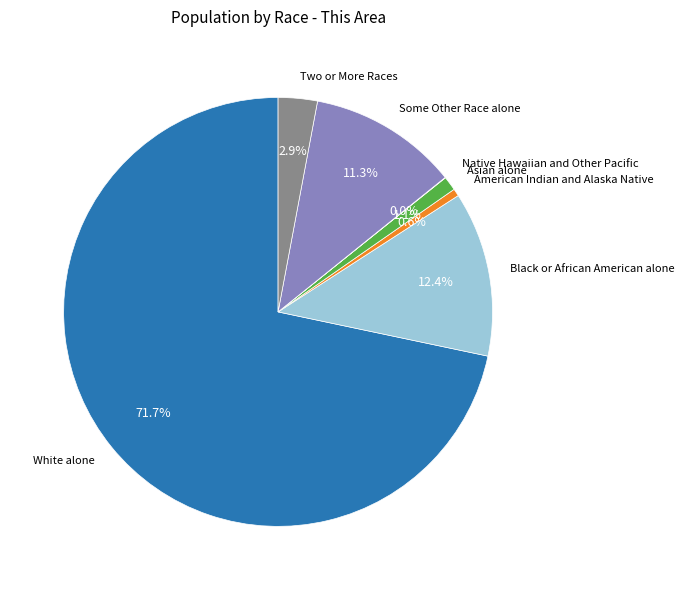

Which category has the biggest portion of the pie?

White alone